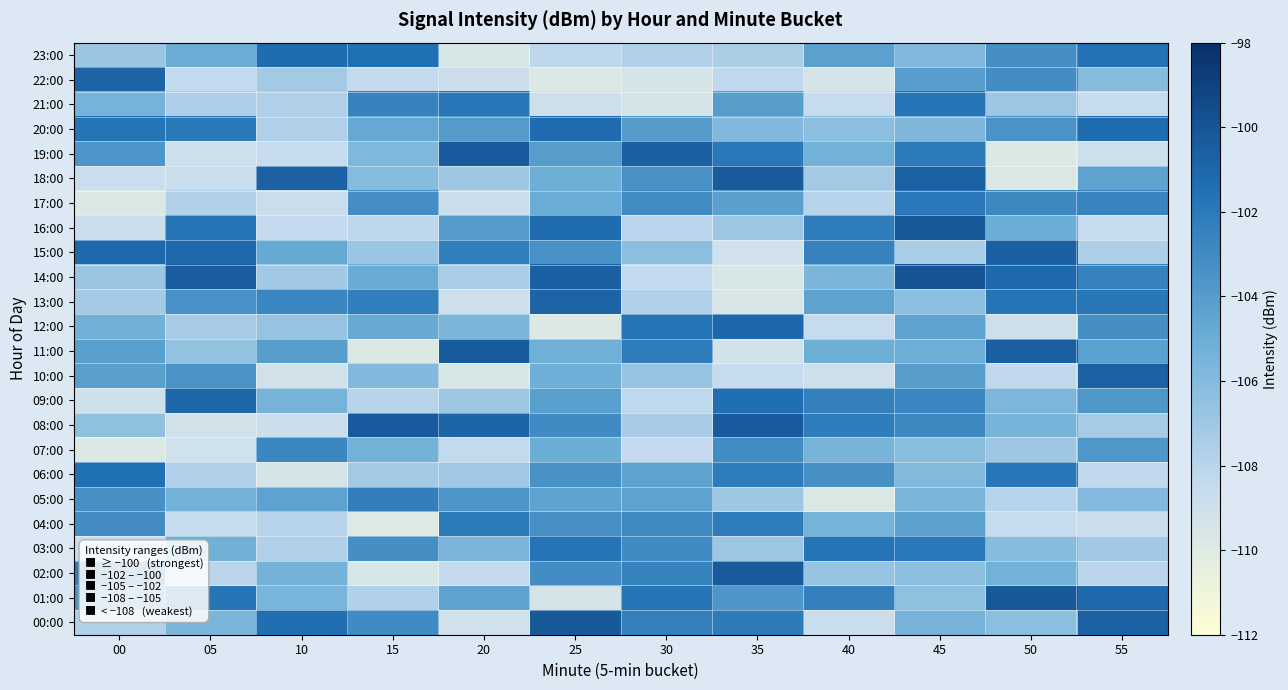

List the series in order of their peak value, lowest first.

07:00, 05:00, 04:00, 17:00, 21:00, 03:00, 06:00, 20:00, 23:00, 12:00, 09:00, 13:00, 22:00, 10:00, 15:00, 18:00, 11:00, 19:00, 02:00, 08:00, 01:00, 16:00, 00:00, 14:00